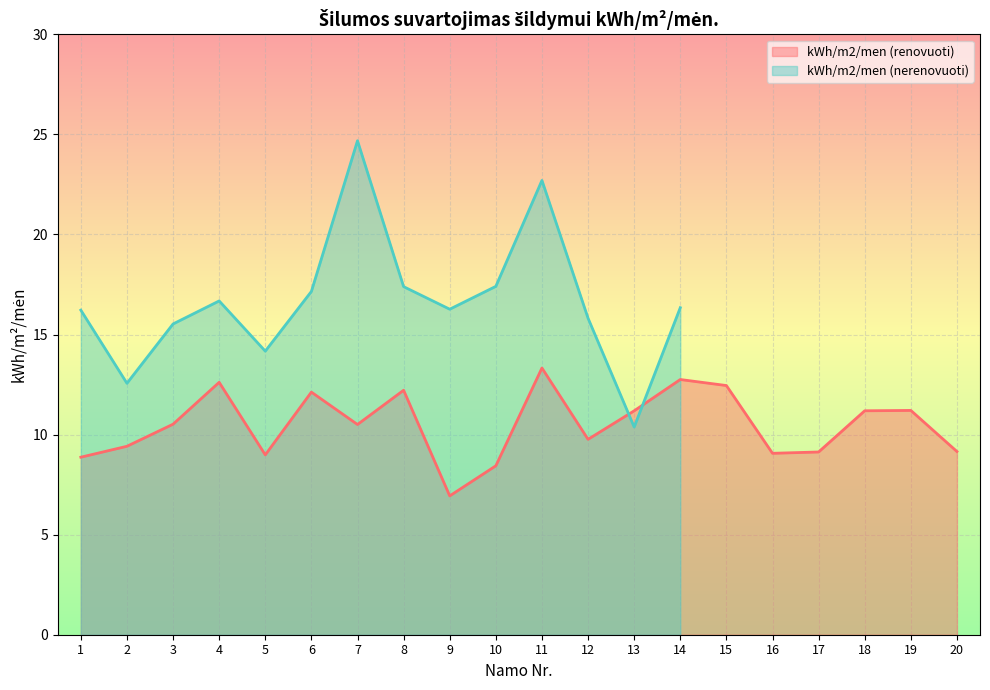

What is the difference between the maximum and minimum values?

6.4